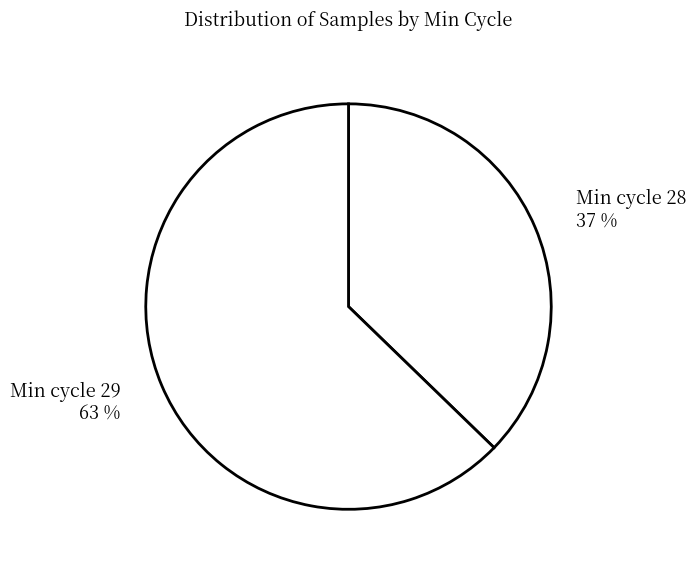

Do Min cycle 28 37 % and Min cycle 29 63 % together represent more than half of the pie?

Yes